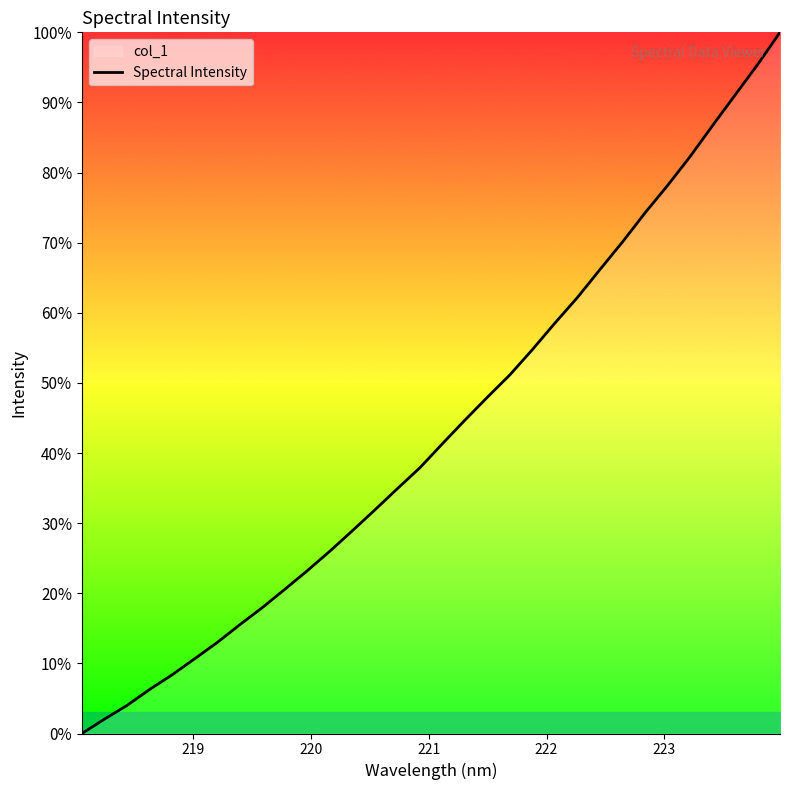

How many data points does each series have?

32